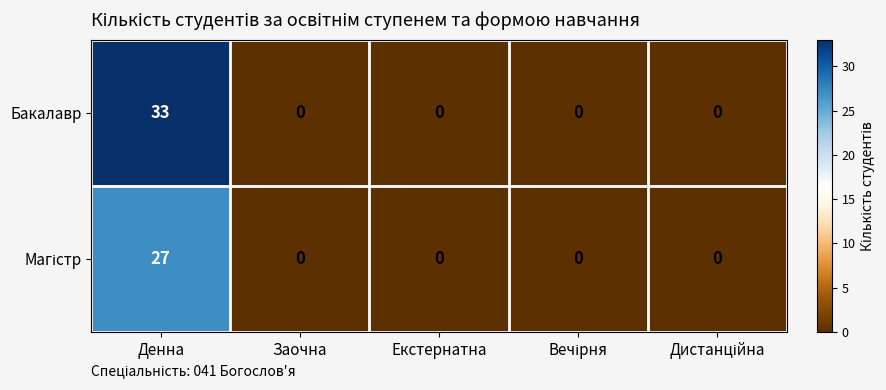

The Бакалавр series shows 0 at Екстернатна. True or false?

True